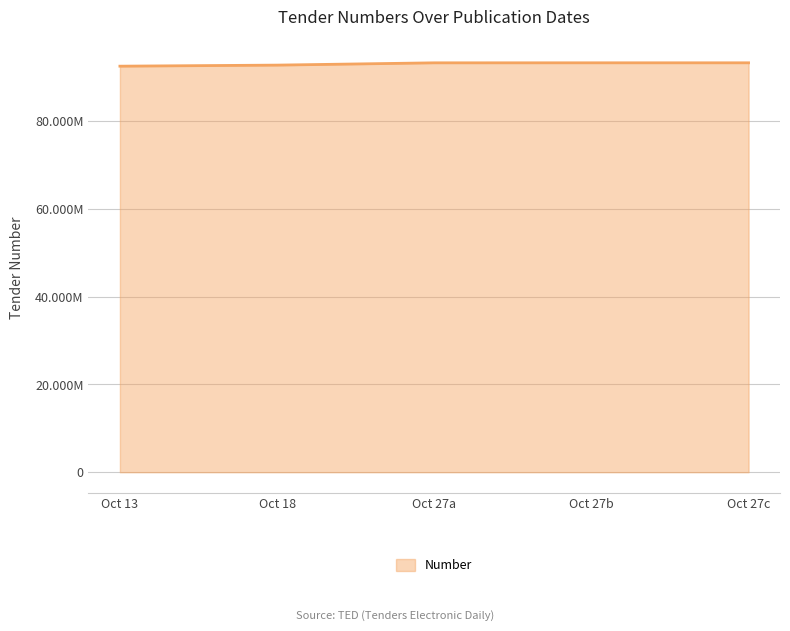

Does the chart display data point markers on the line(s)?

No